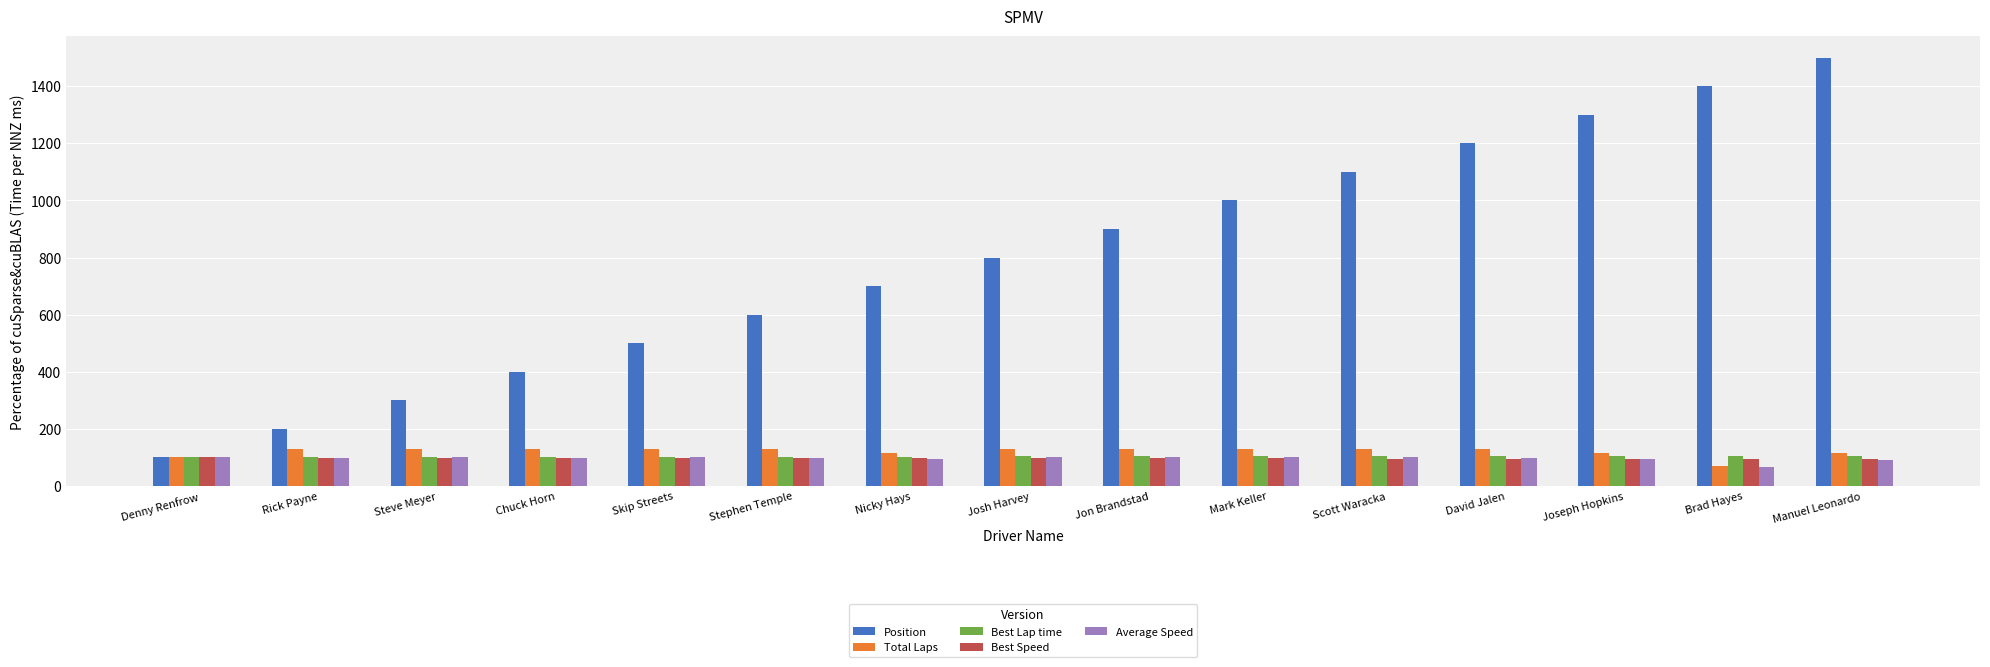

What is the value of the Position bar at the 12th from the left?

1200.0